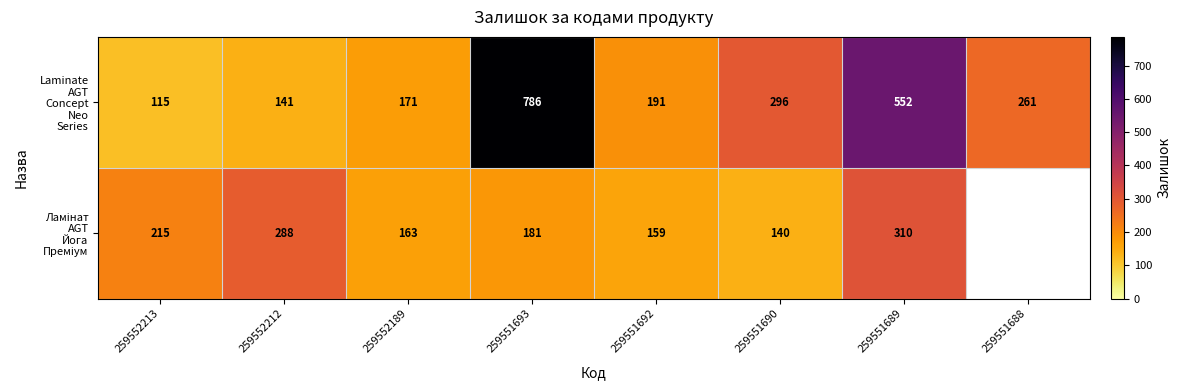

What is the total value across all series at 259551693?

967